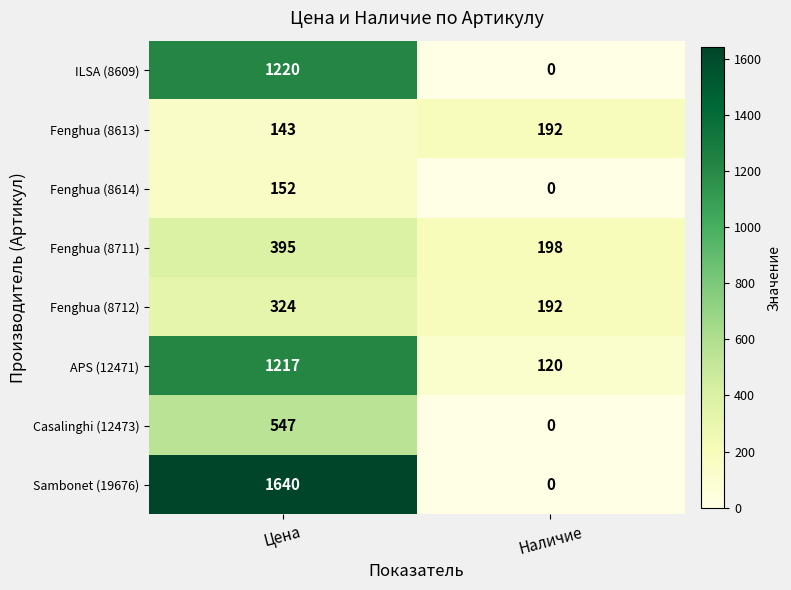

Which label corresponds to the largest value in the chart?

Цена